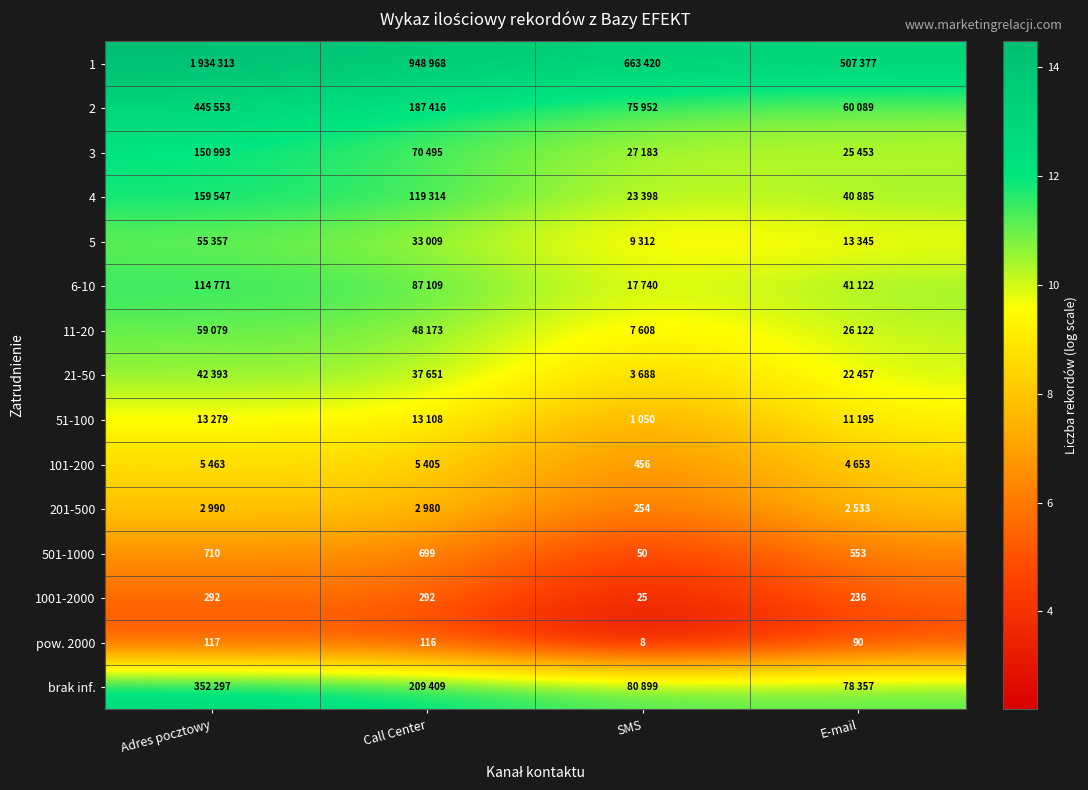

What is the total value across all series at Call Center?

147.2